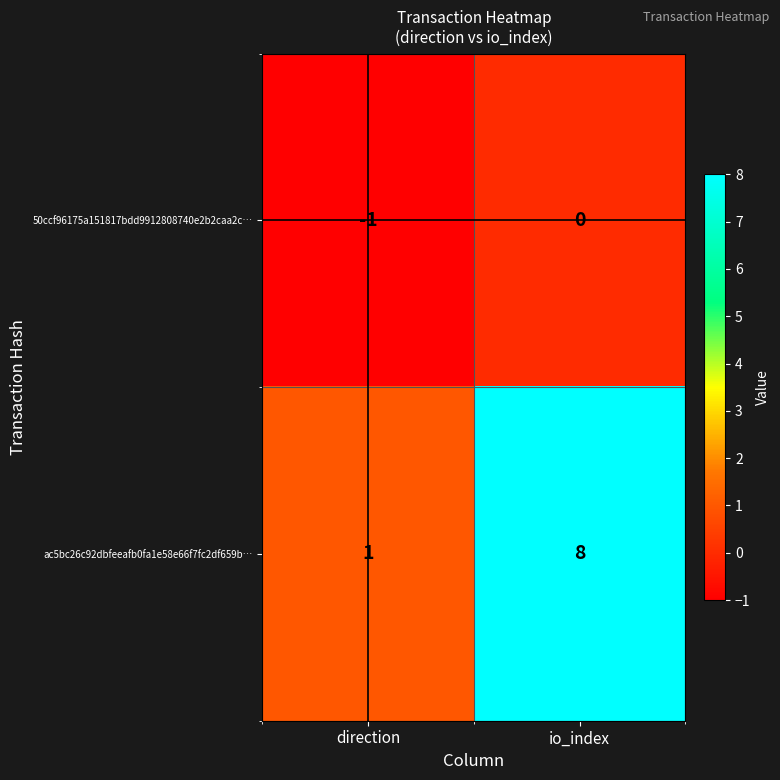

The 50ccf96175a151817bdd9912808740e2b2caa2c… series shows 1 at io_index. True or false?

False